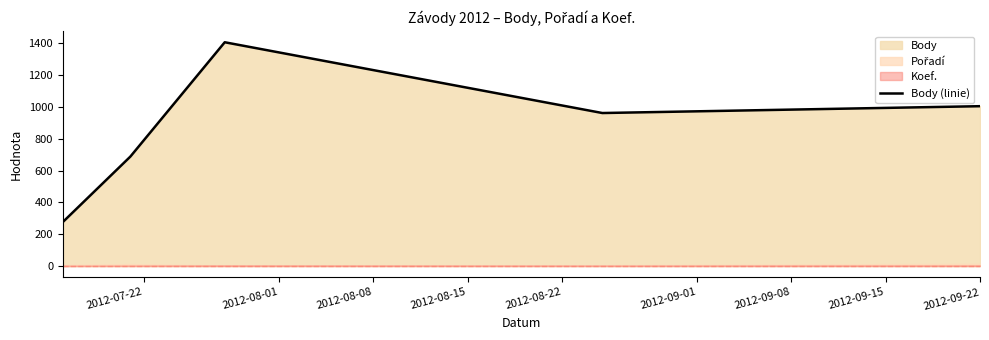

True or false: the data shows 143 at 2012-07-22.

False